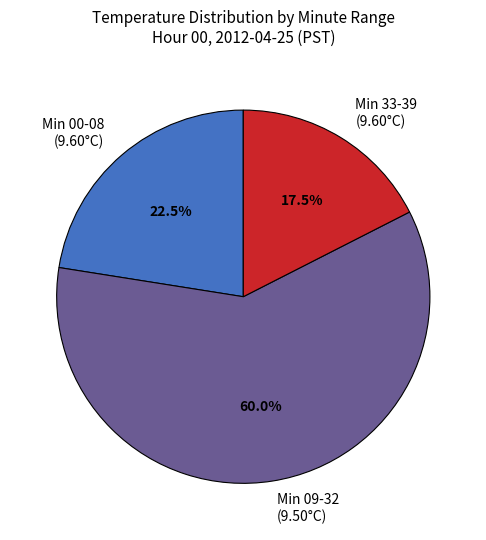

Between Min 00-08 (9.60°C) and Min 09-32 (9.50°C), which is larger?

Min 09-32 (9.50°C)